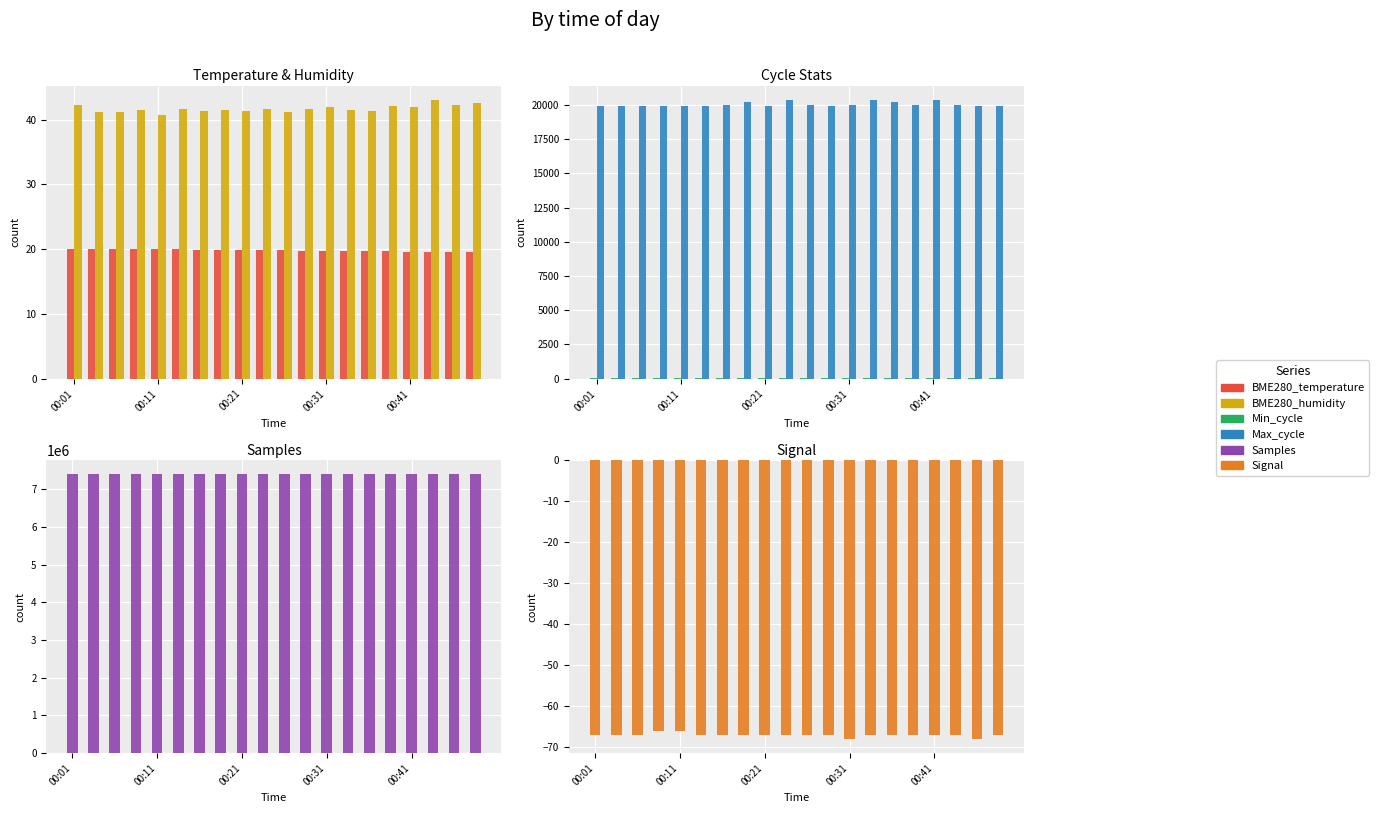

What is the total value across all series at 00:01?

7420883.3